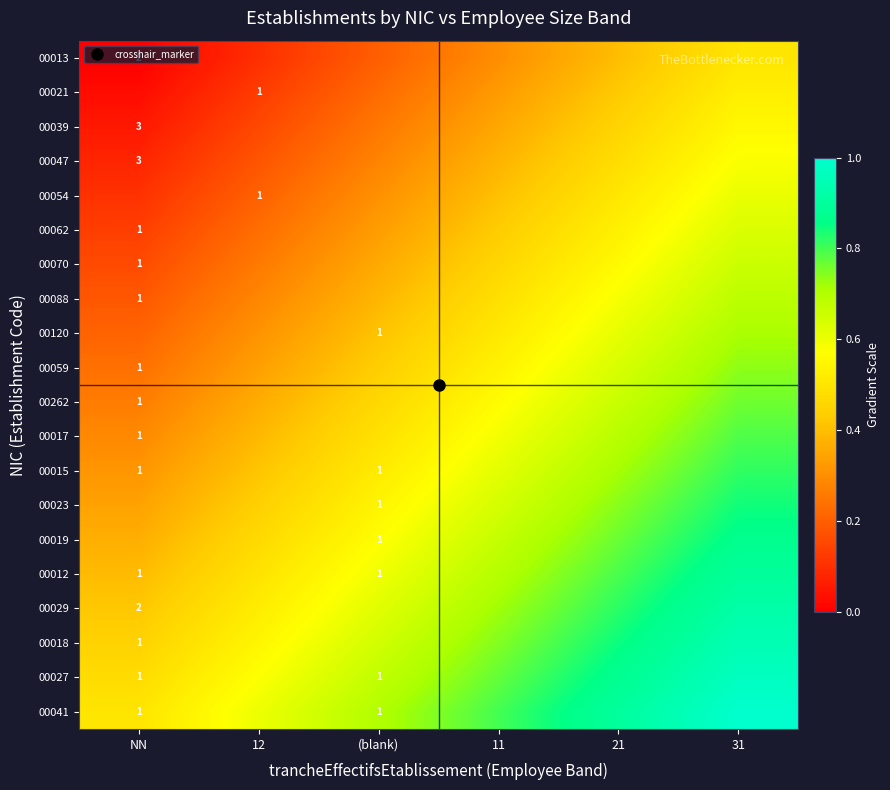

Where is 00017 nearest to the value 0?

NN